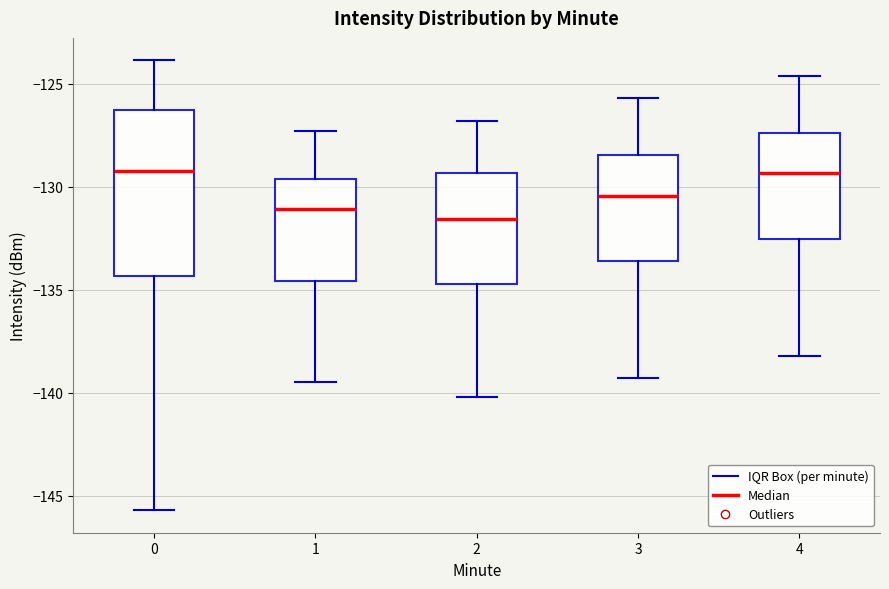

Which box is the tallest, from its lower edge to its upper edge?

0